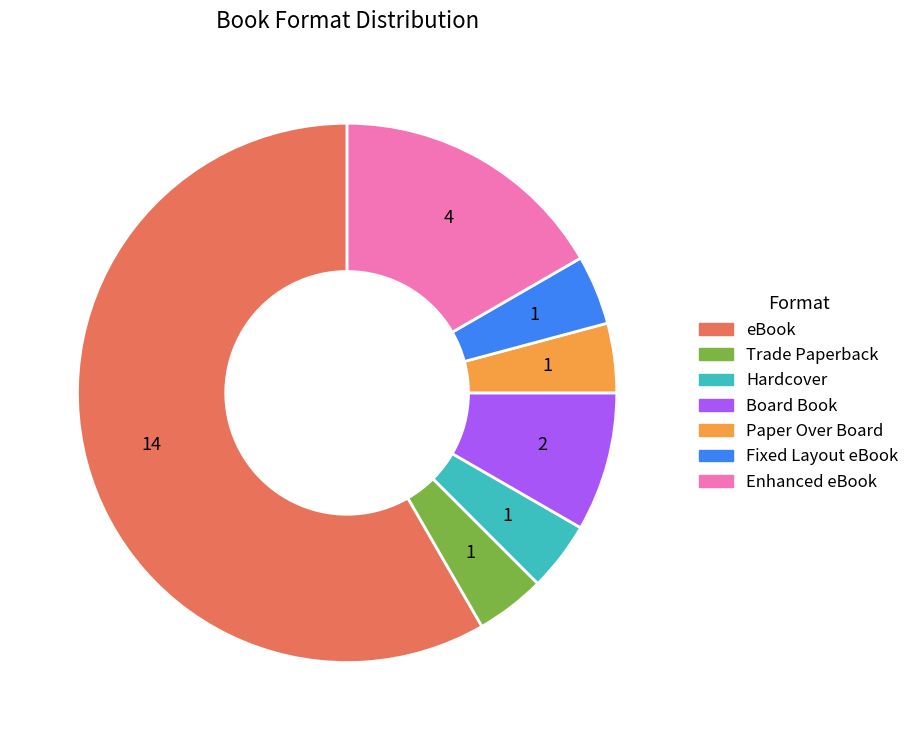

Approximately how many times larger is the value at Fixed Layout eBook compared to Hardcover?

1.0